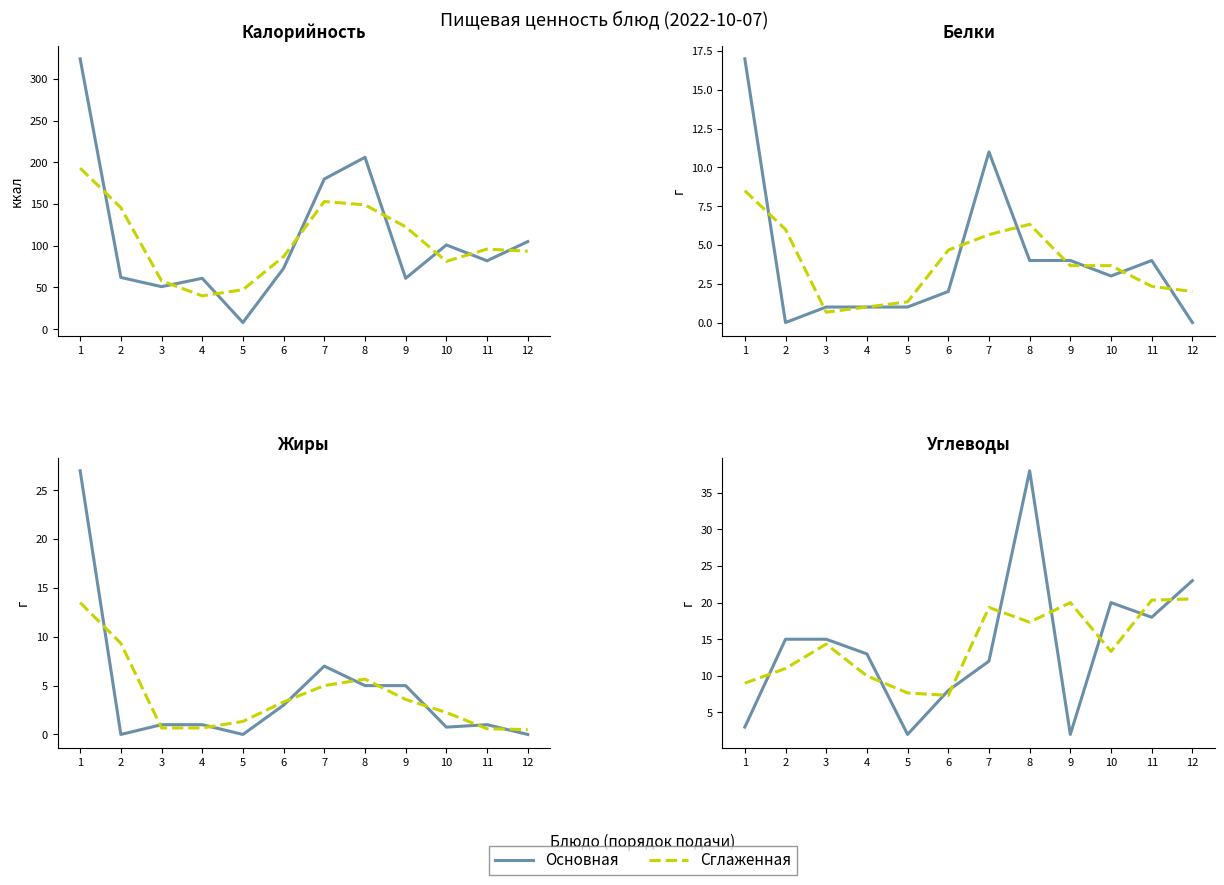

What is the sum of all Сглаженная values?

170.2